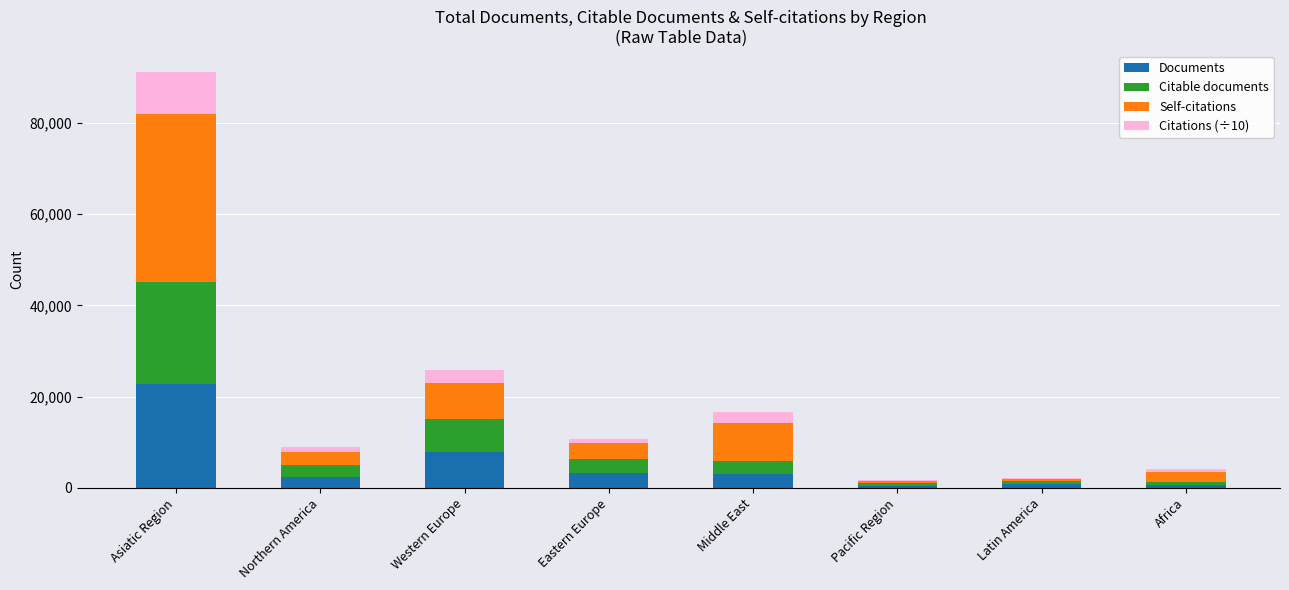

What is the highest value of the Documents series?

22703